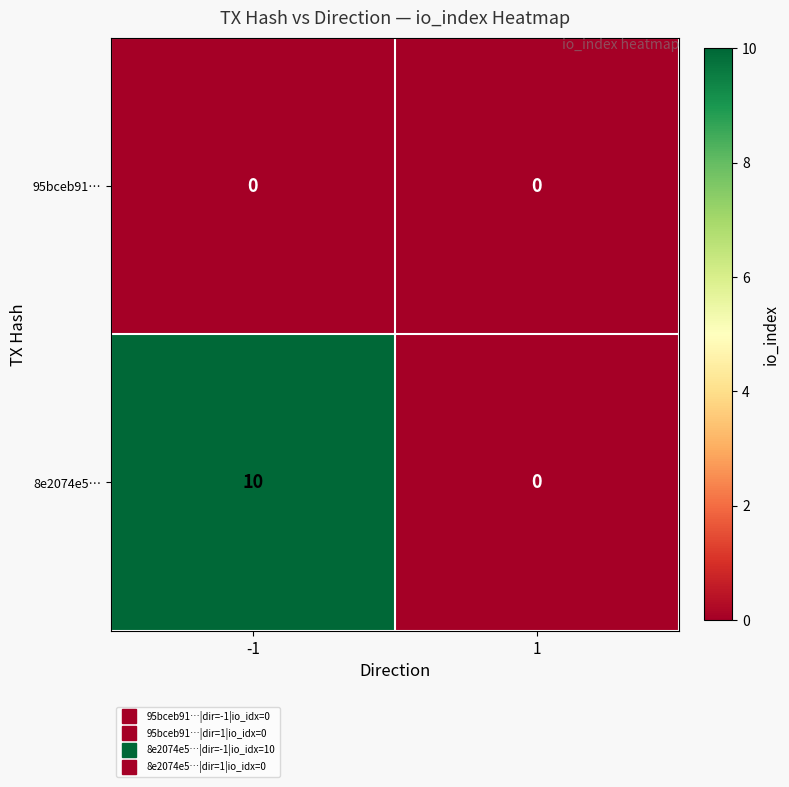

Reading left to right, what are all the values shown in this chart?

95bceb91…: 0	0
8e2074e5…: 10	0